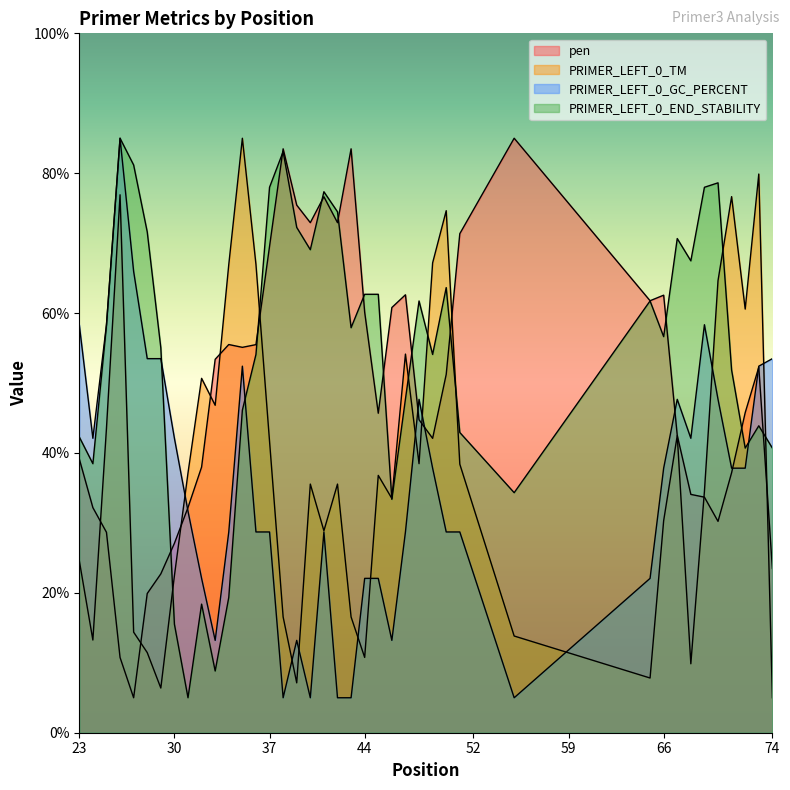

How many interior local valleys does the pen series have?

8